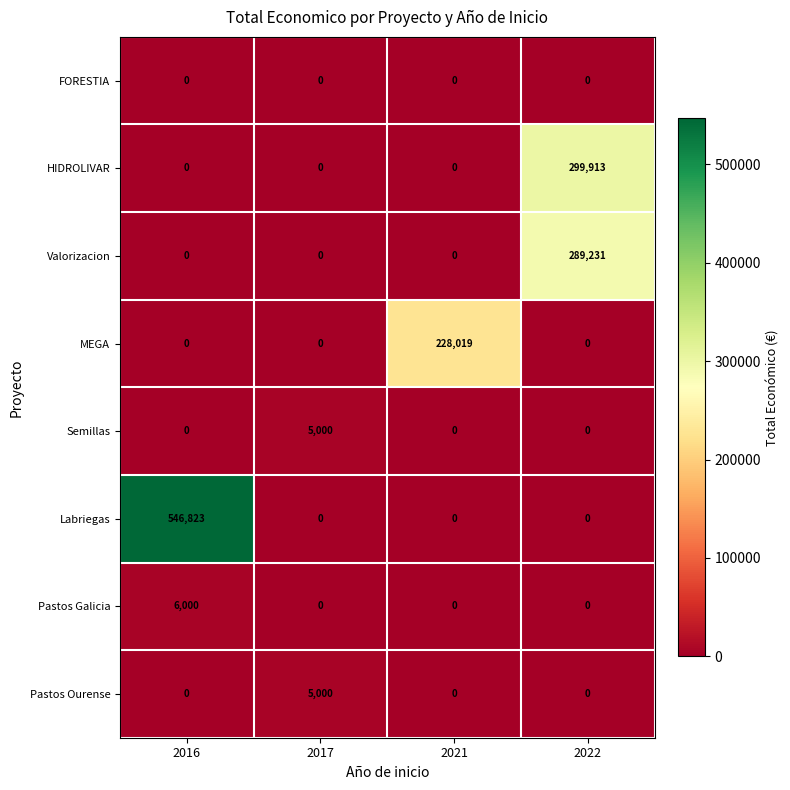

Between 2021 and 2022, which series saw the biggest shift?

HIDROLIVAR